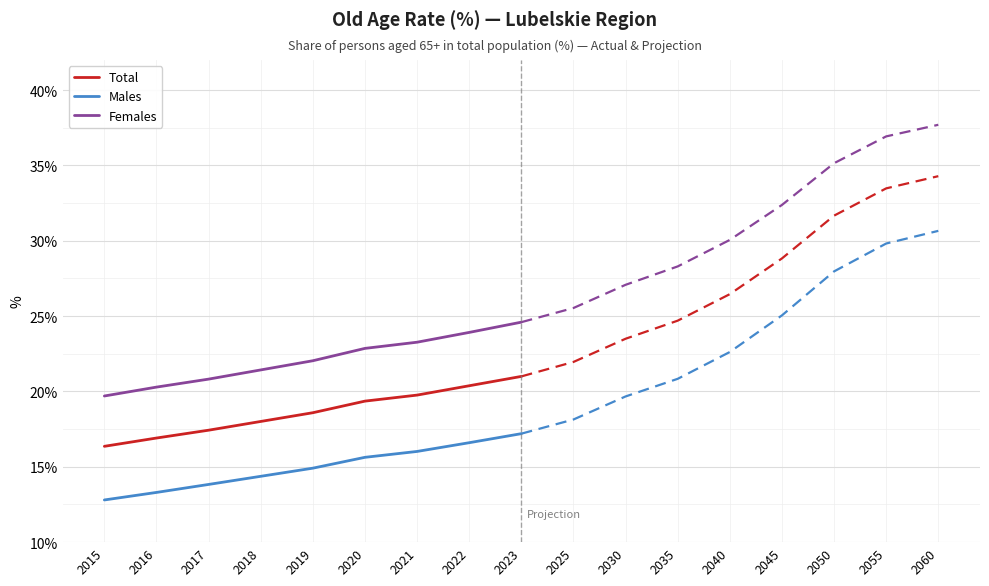

What is the minimum value for Males?

12.8